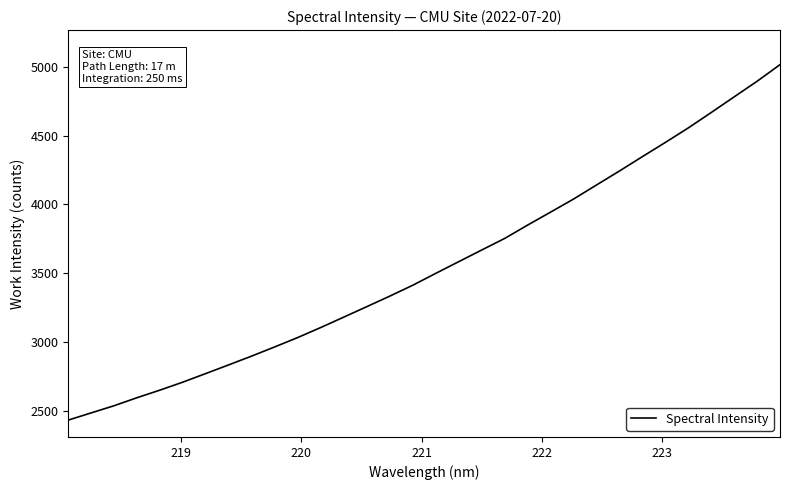

What is the maximum value shown in the chart?

5014.0